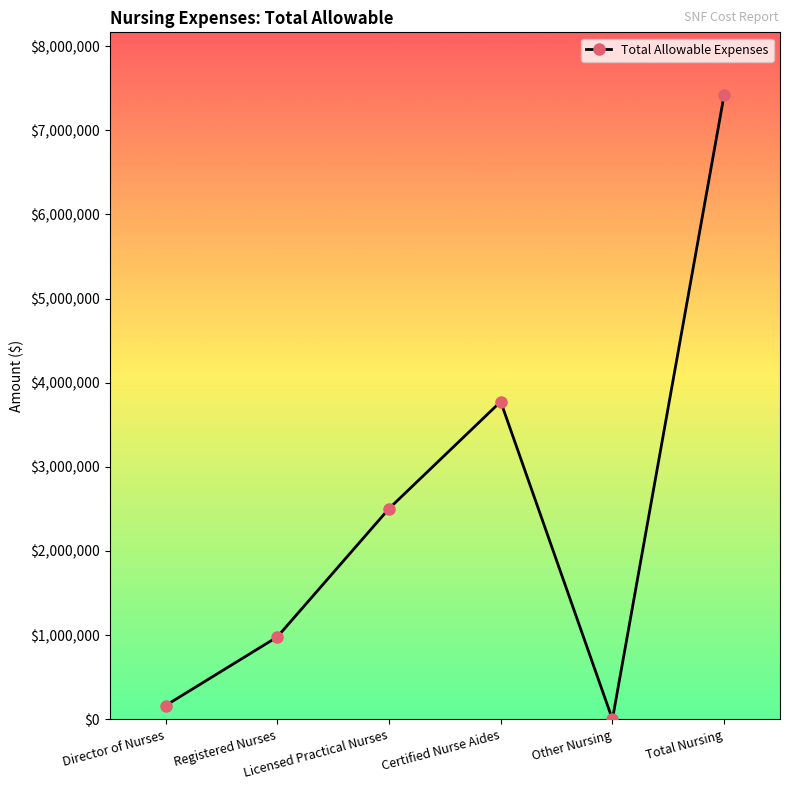

What is the maximum value shown in the chart?

7420662